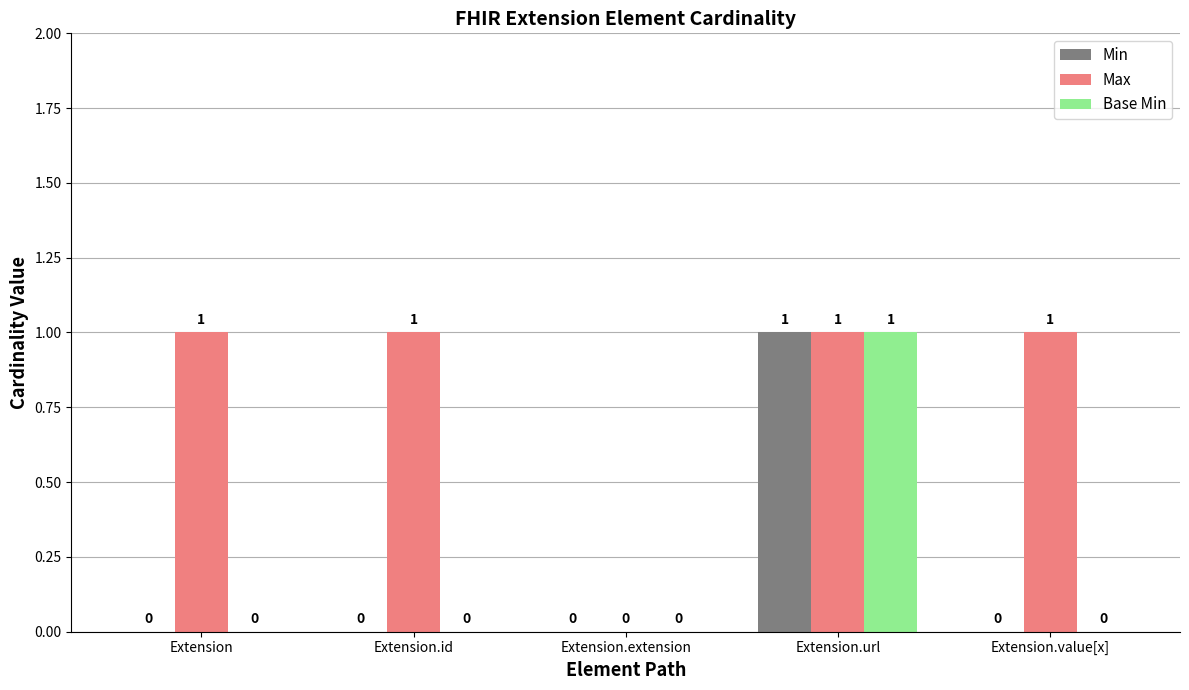

At which category is the sum across all series the highest?

Extension.url